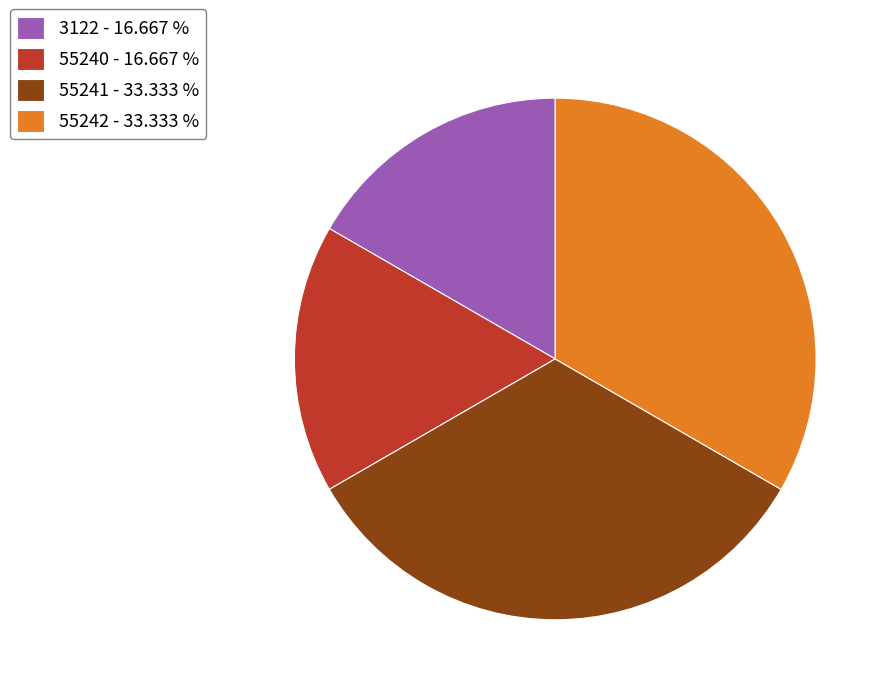

Which has a higher value, 55241 - 33.333 % or 3122 - 16.667 %?

55241 - 33.333 %